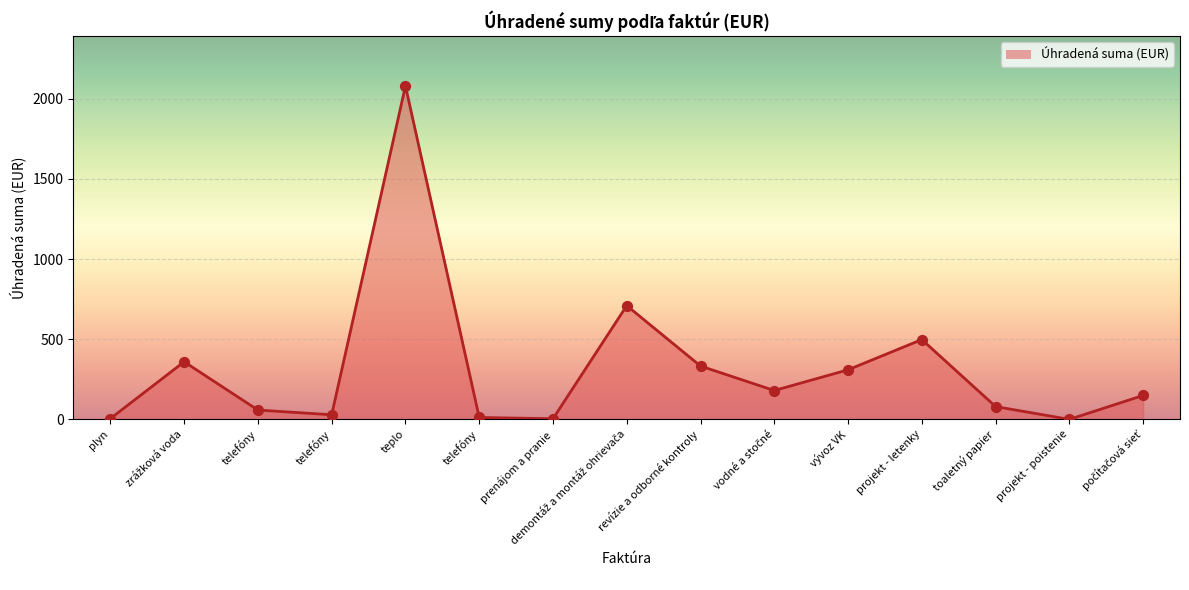

Does the chart have visible grid lines?

Yes